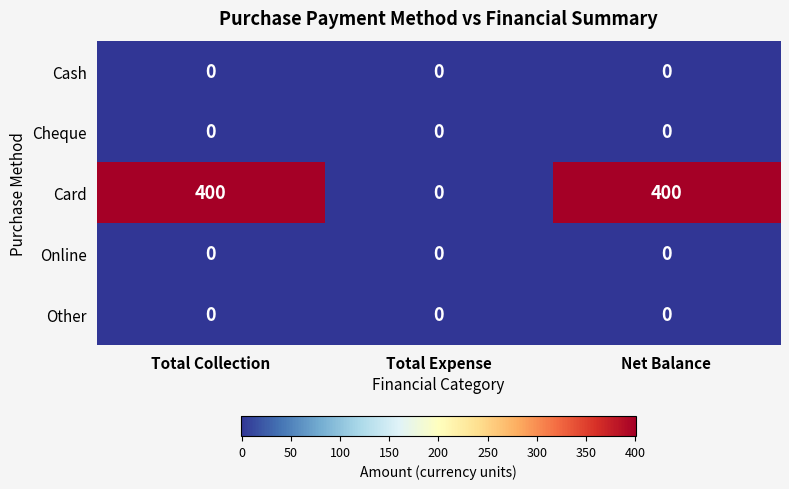

What is the total value across all series at Total Collection?

400